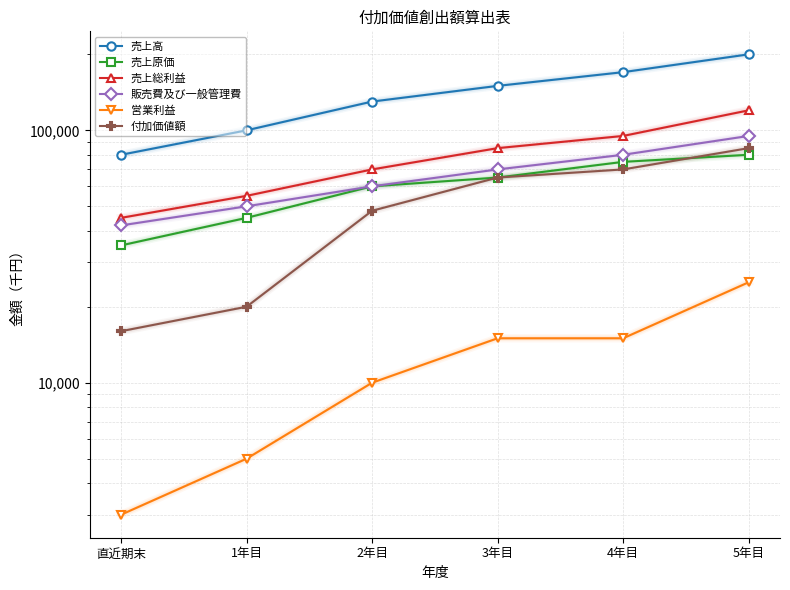

Reading left to right, what are all the values shown in this chart?

売上高: 80000	100000	130000	150000	170000	200000
売上原価: 35000	45000	60000	65000	75000	80000
売上総利益: 45000	55000	70000	85000	95000	120000
販売費及び一般管理費: 42000	50000	60000	70000	80000	95000
営業利益: 3000	5000	10000	15000	15000	25000
付加価値額: 16000	20000	48000	65000	70000	85000